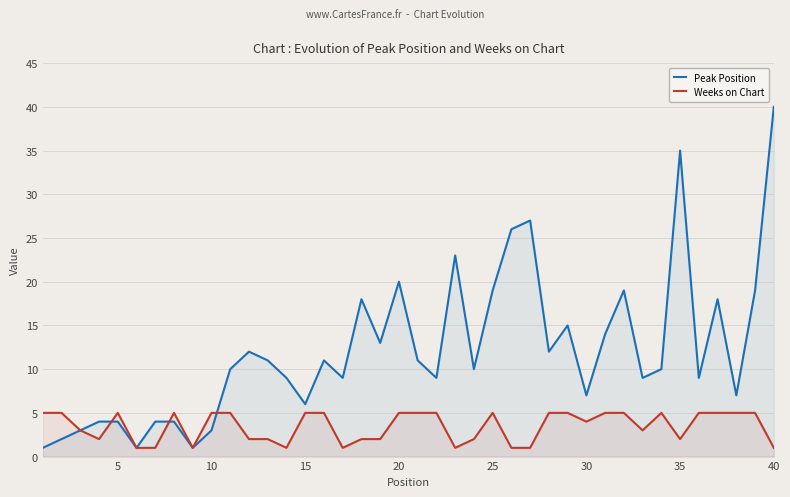

How many intersections are there between Peak Position and Weeks on Chart?

3